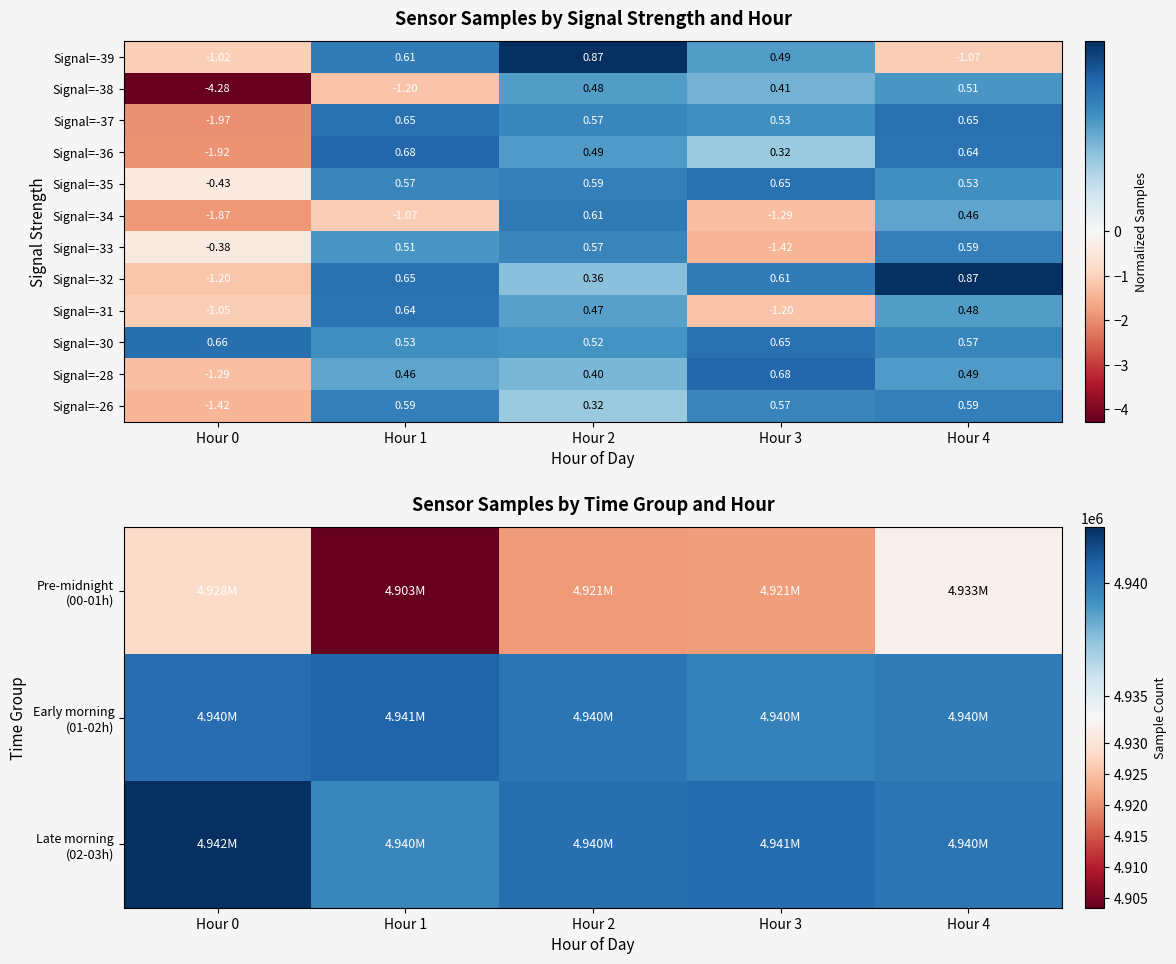

At which label does Signal=-26 first exceed 0?

Hour 1